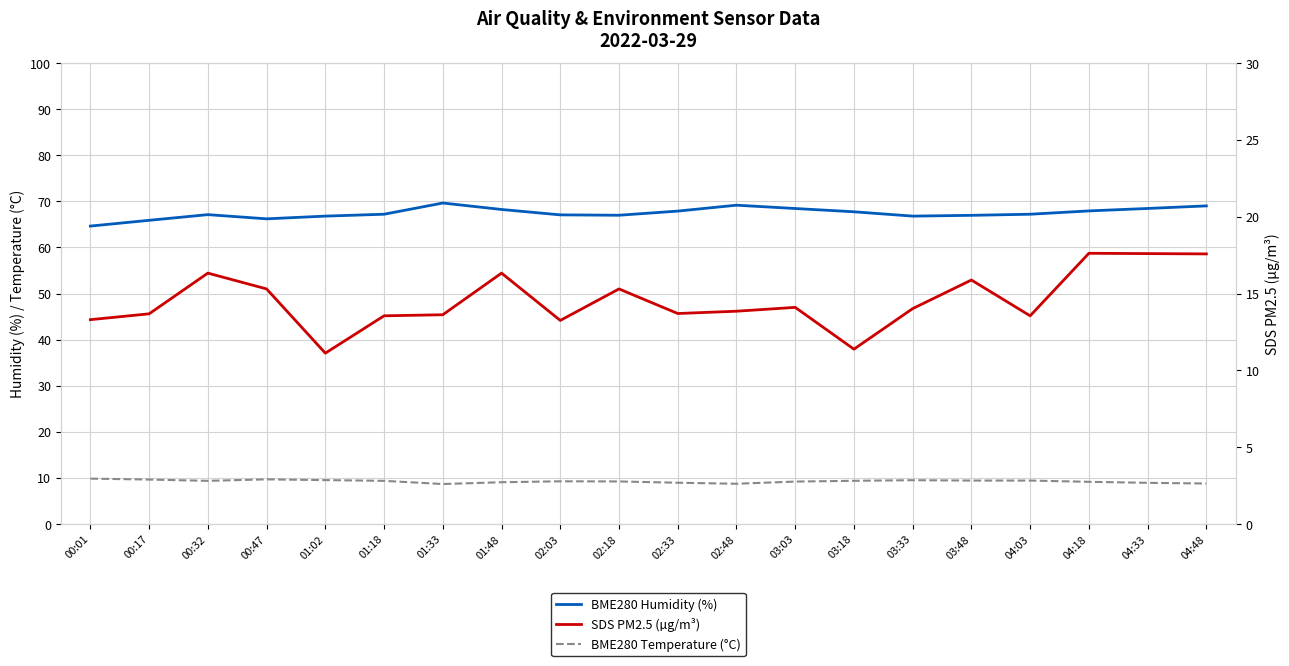

True or false: BME280 Temperature (°C) and BME280 Humidity (%) cross at least once.

False